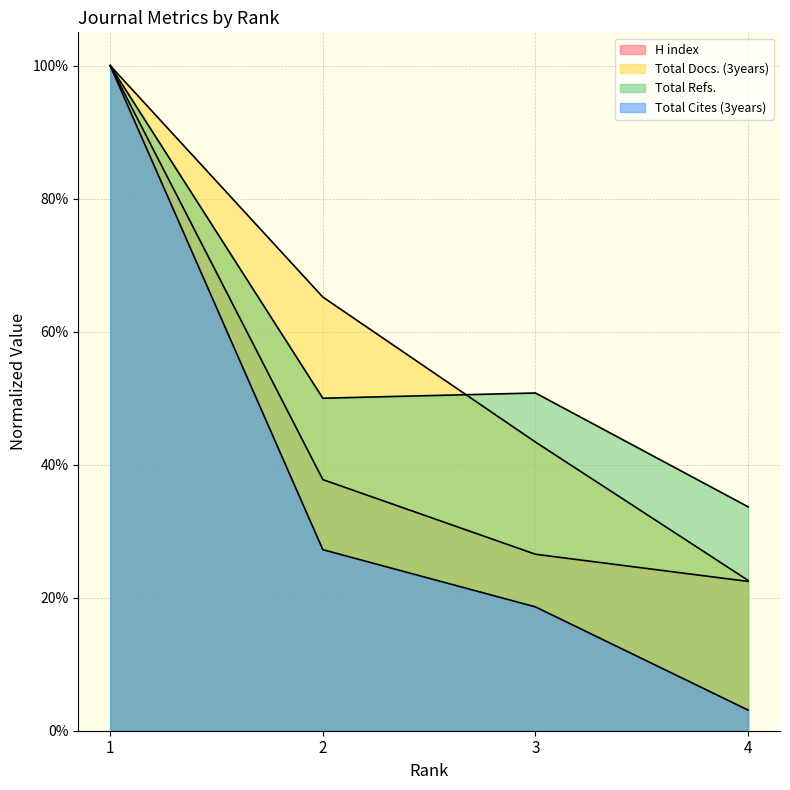

At which category does Total Refs. reach its first local valley?

2